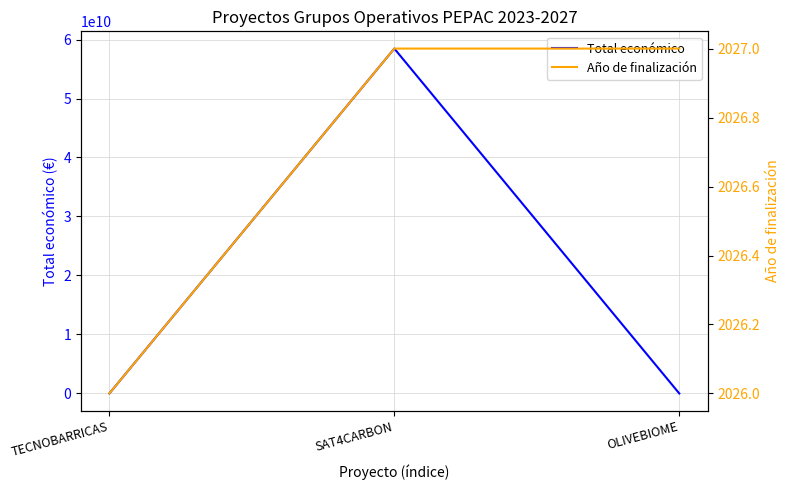

List the series in order of their peak value, highest first.

Total económico, Año de finalización